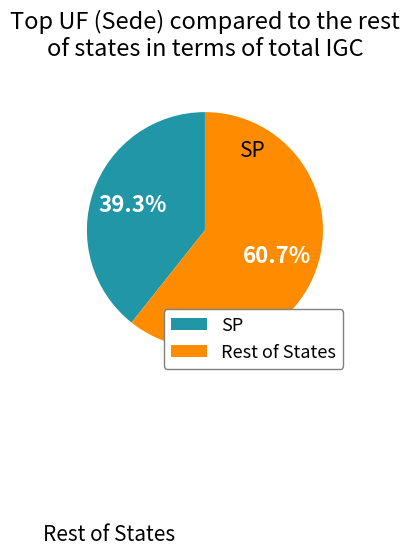

Which has a higher value, Rest of States or SP?

Rest of States